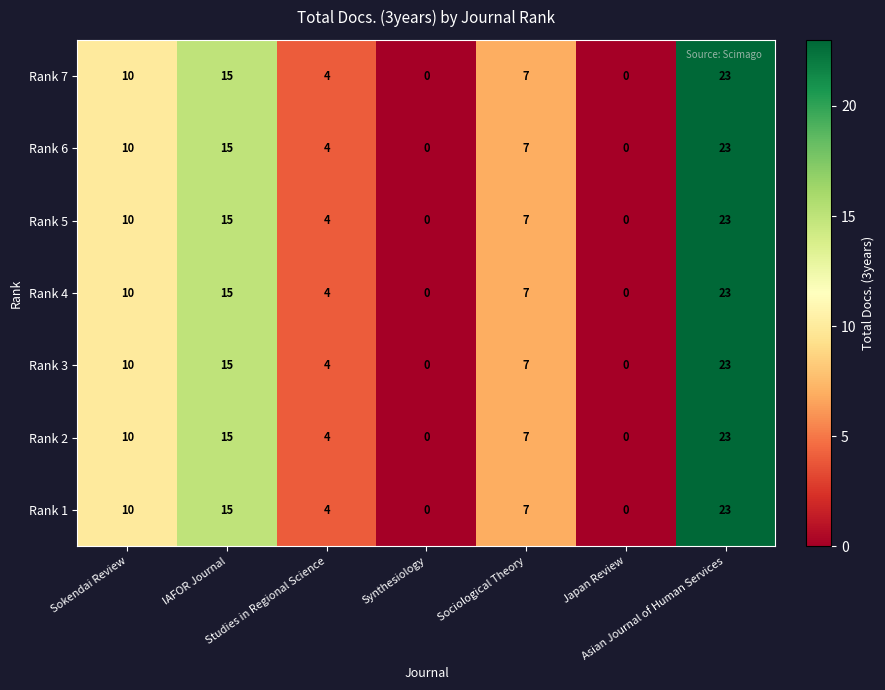

At how many categories does at least one series exceed 5?

4